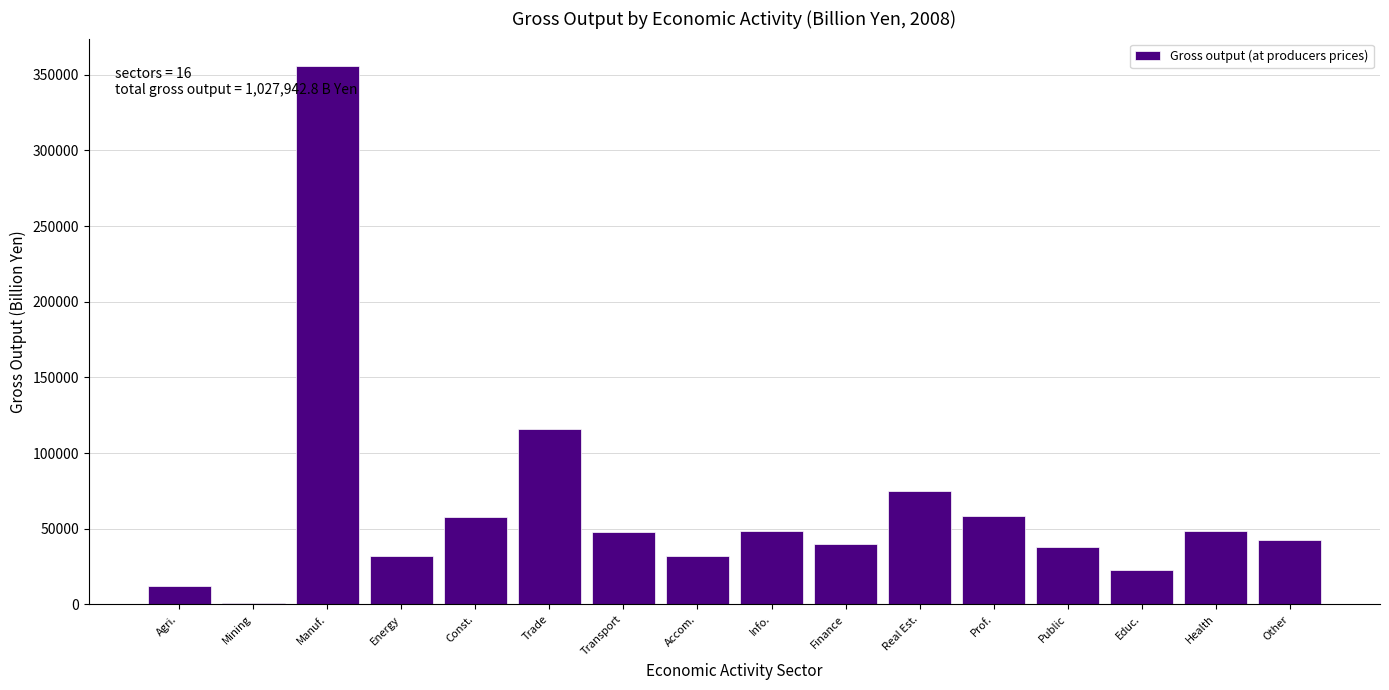

What is the maximum value shown in the chart?

356043.7